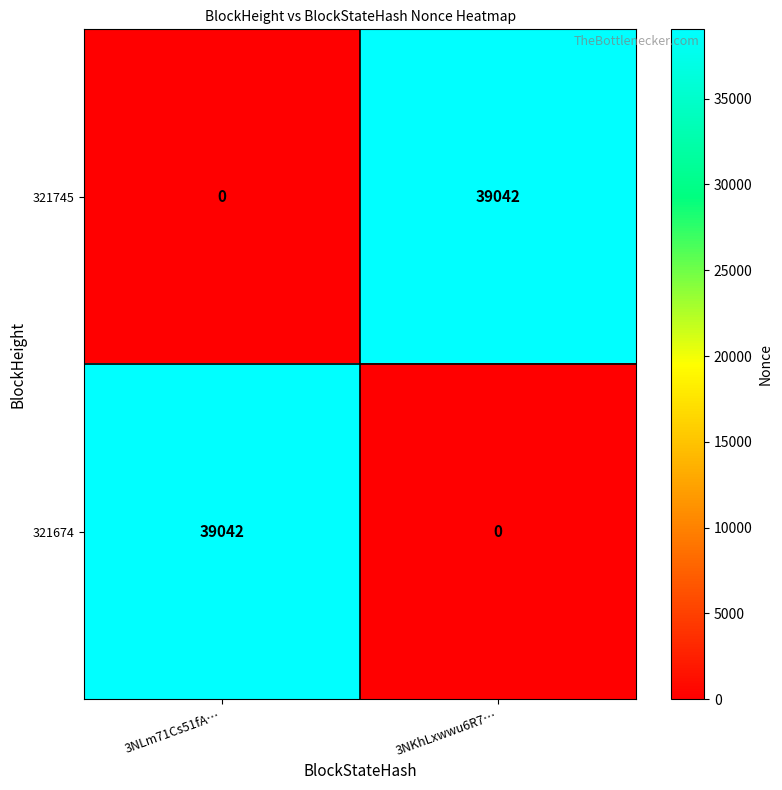

Count the number of categories in the chart.

2